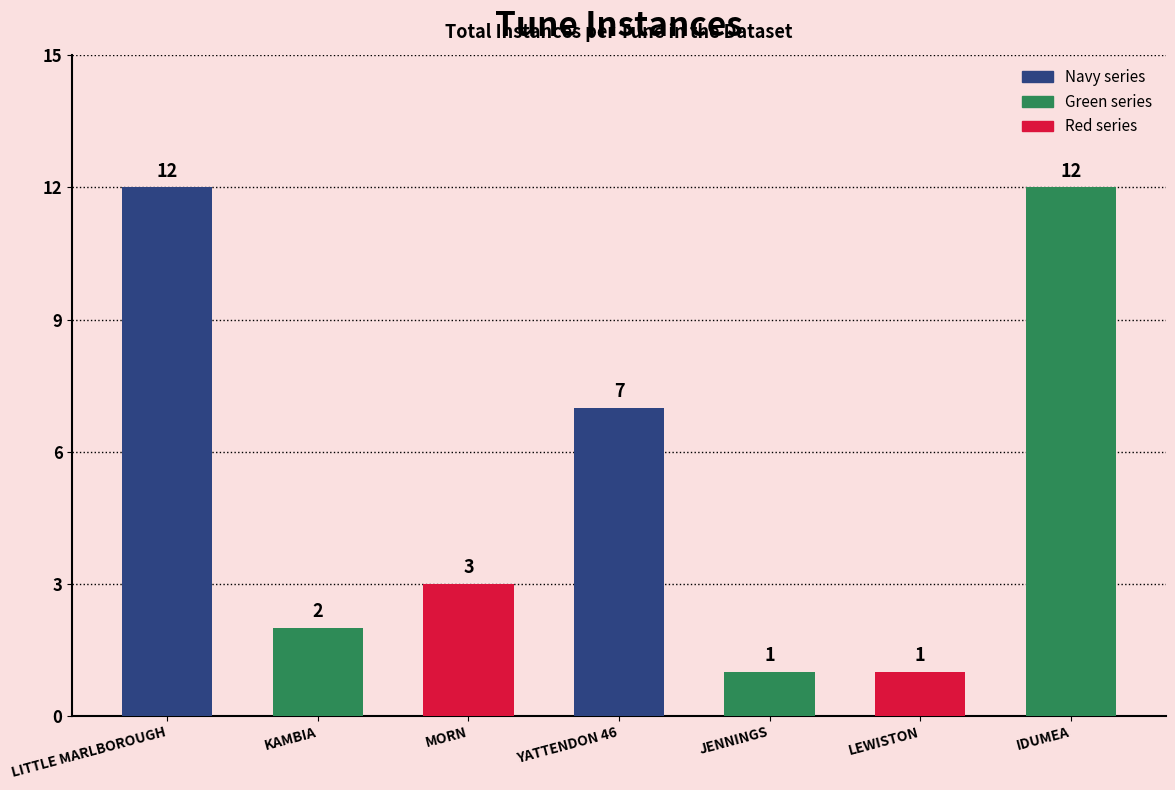

What is the greatest value displayed?

12